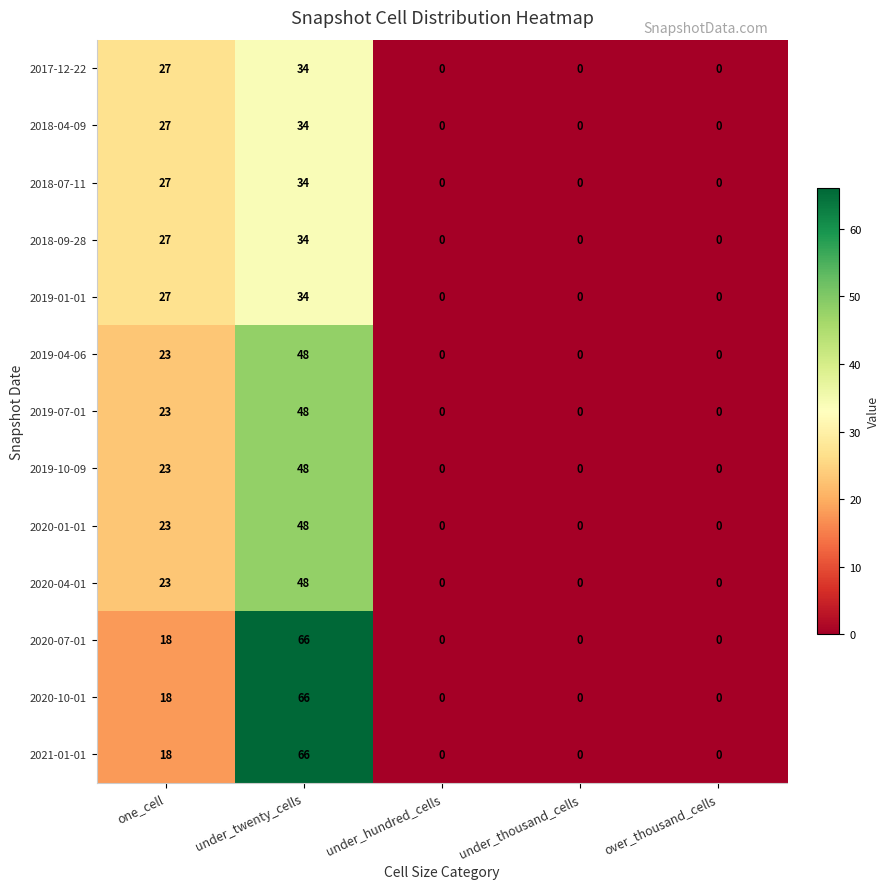

The 2020-10-01 series shows 41 at under_hundred_cells. True or false?

False